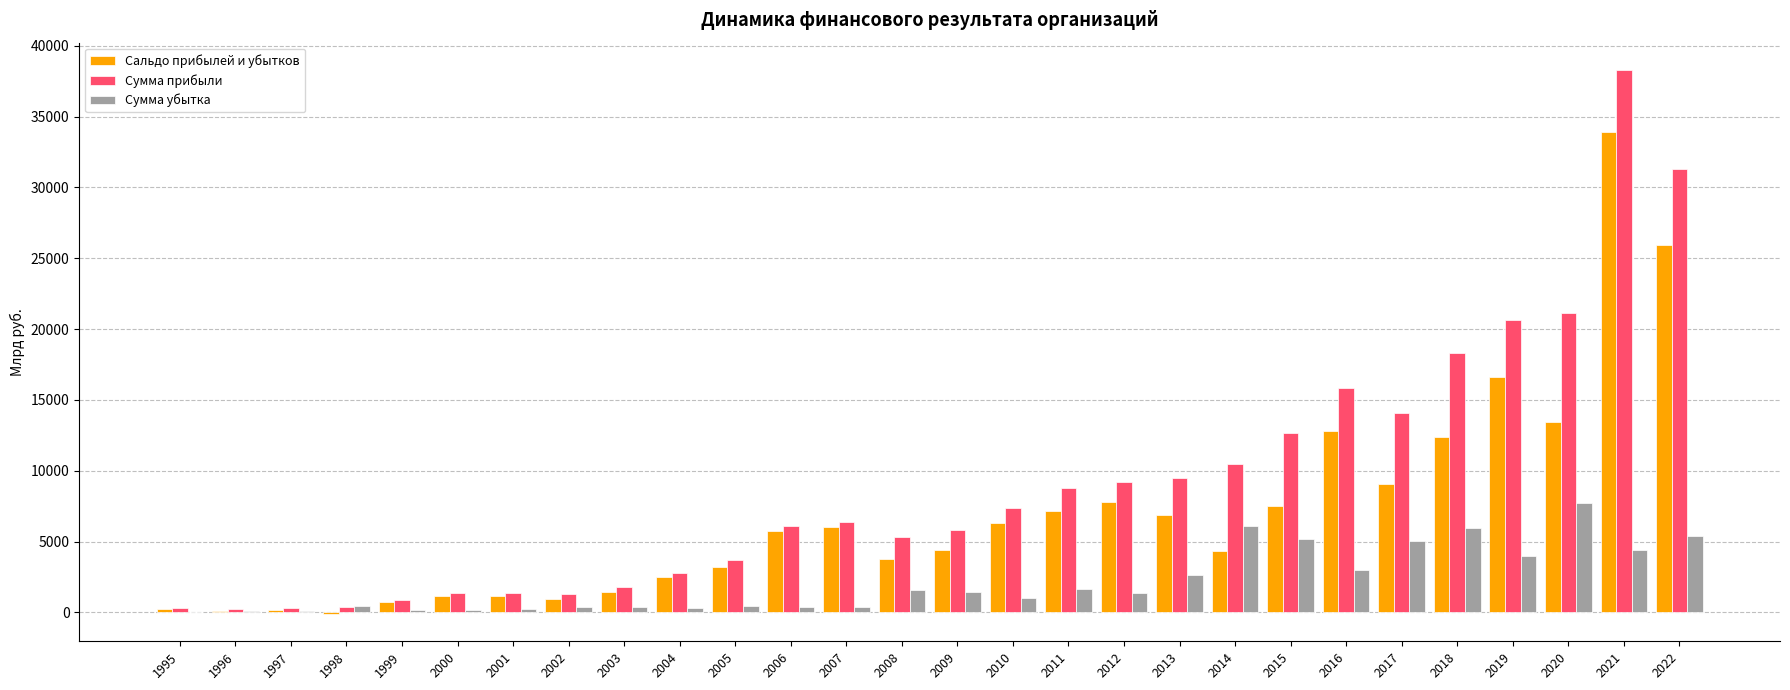

What is the sum of all Сальдо прибылей и убытков values?

195706